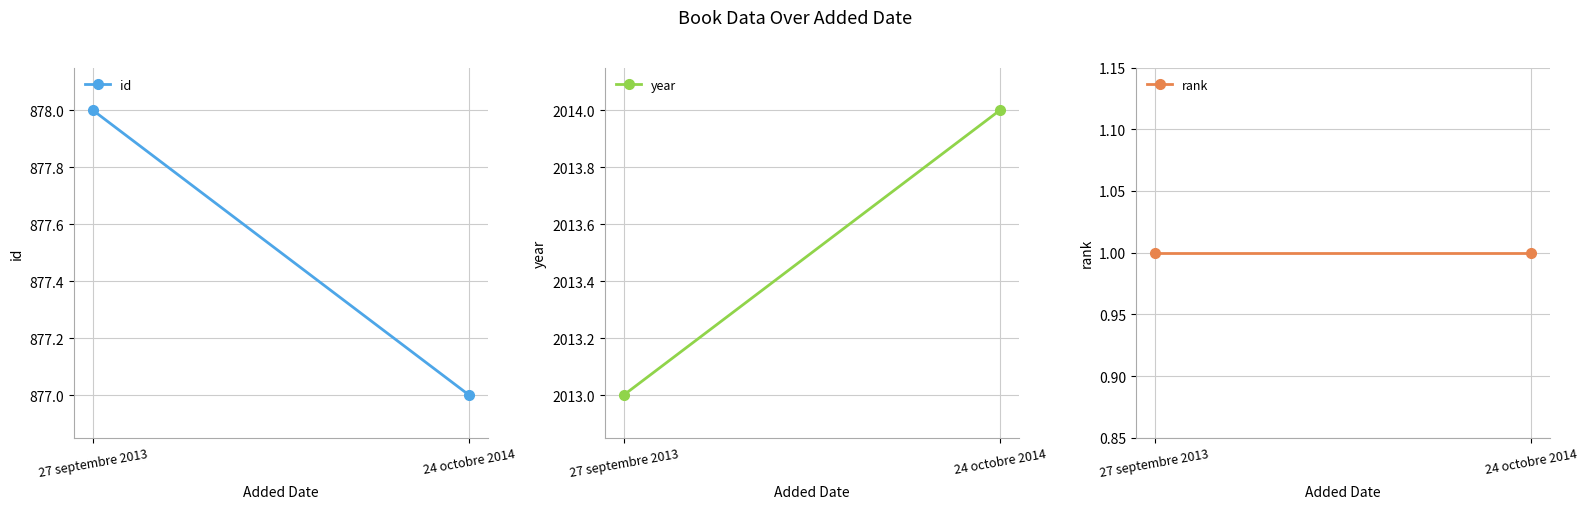

Rank the series at 24 octobre 2014 from highest to lowest value.

year, id, rank